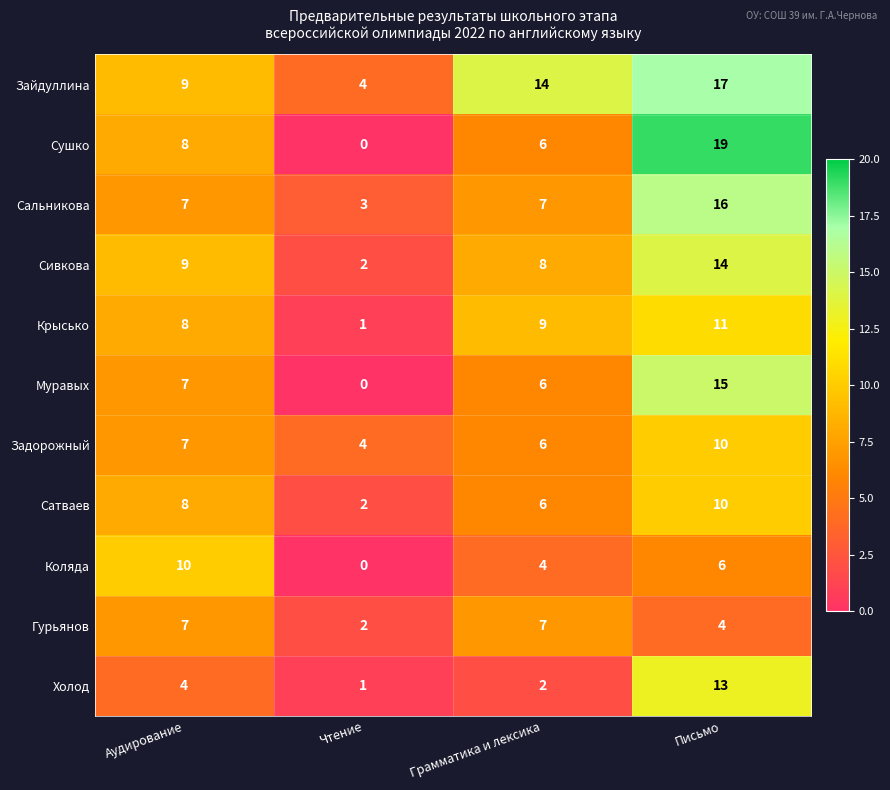

Where is Сивкова nearest to the value 8?

Грамматика и лексика